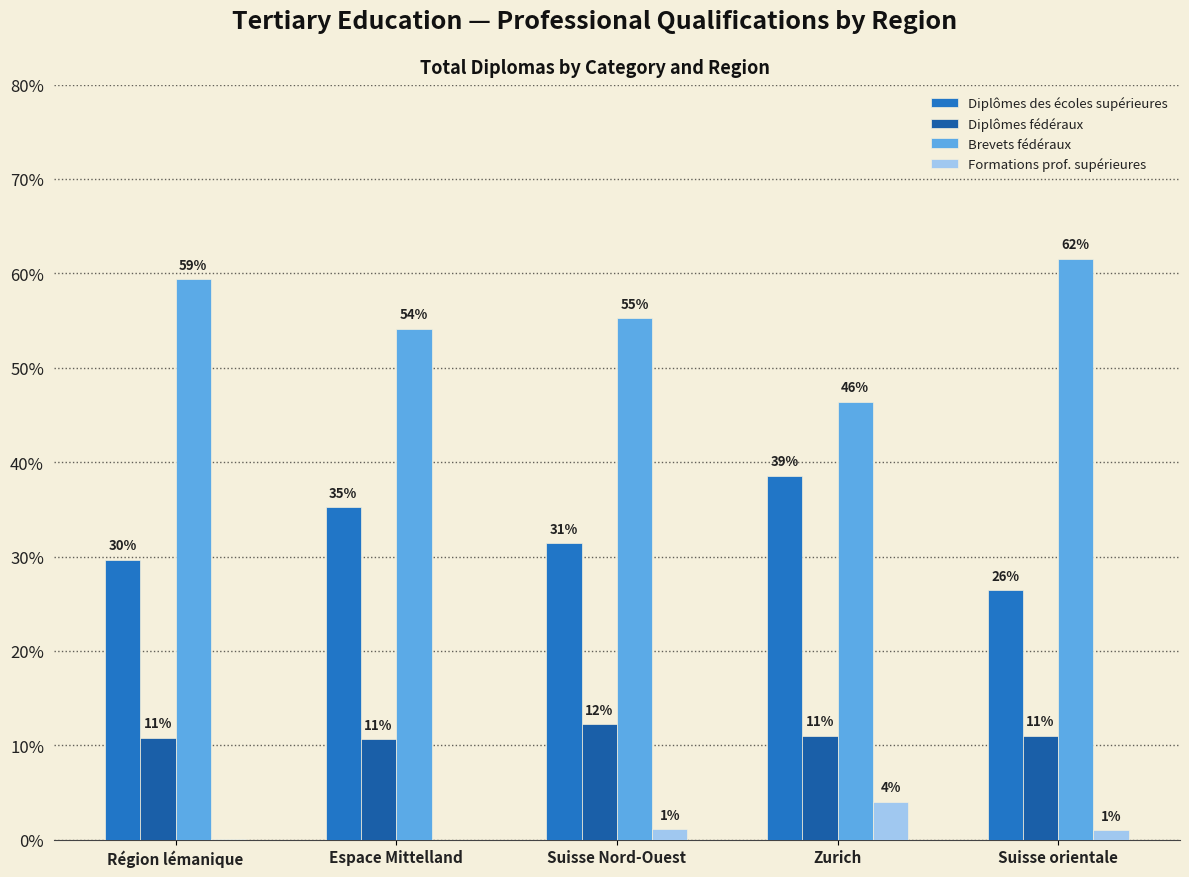

What is the maximum value for Diplômes des écoles supérieures?

38.6